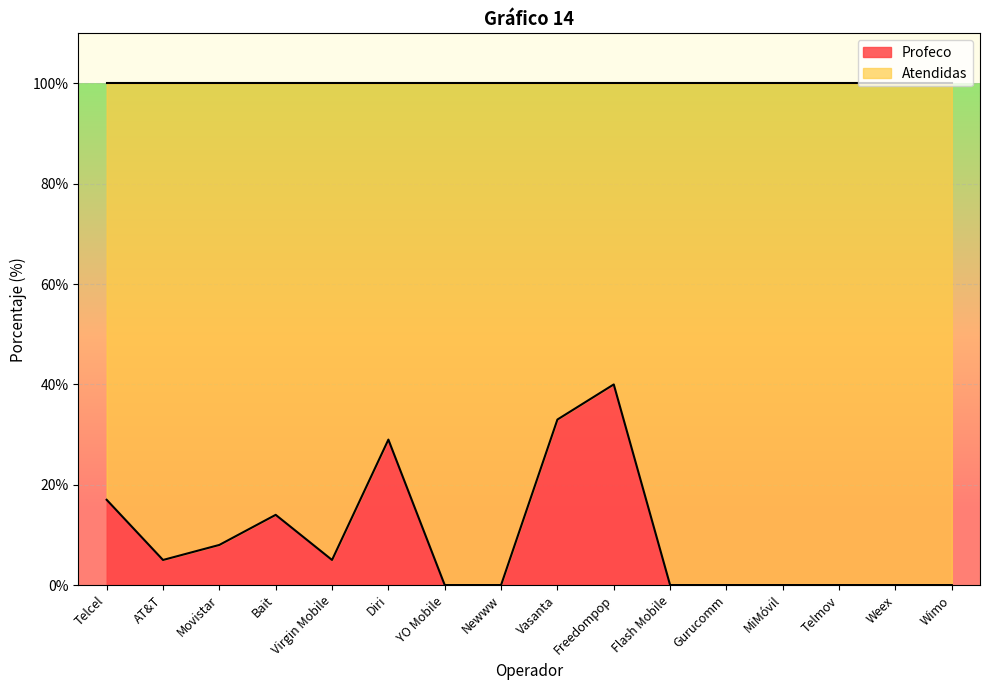

Which category has the lowest value across all series?

YO Mobile